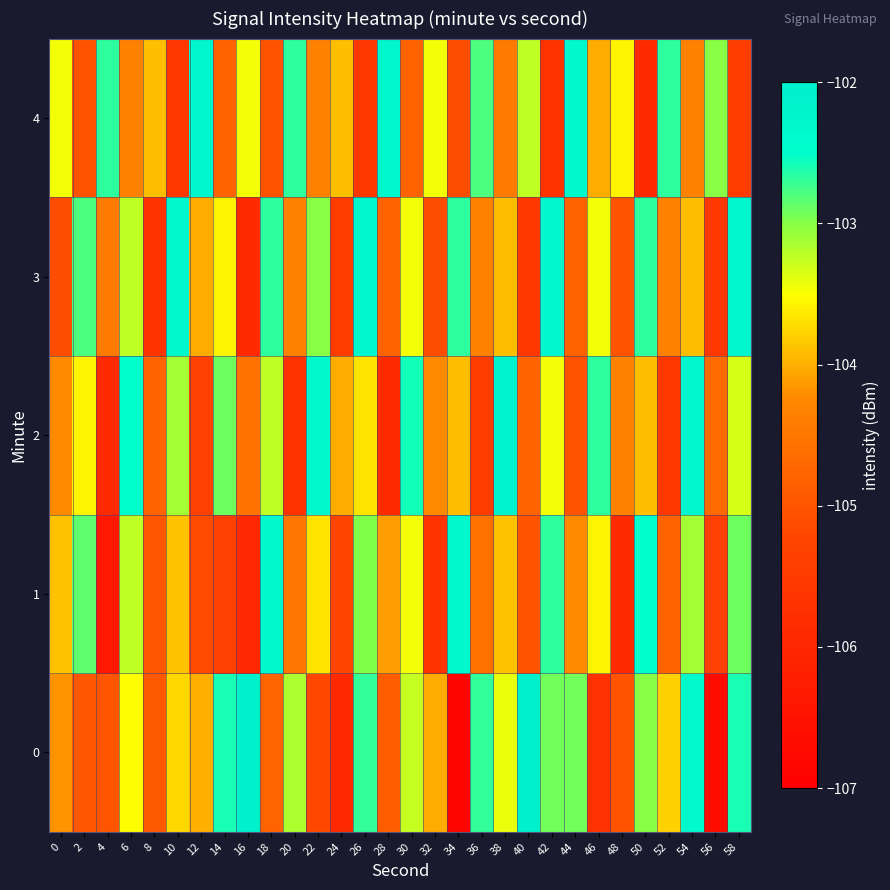

How many categories are shown in the chart?

30